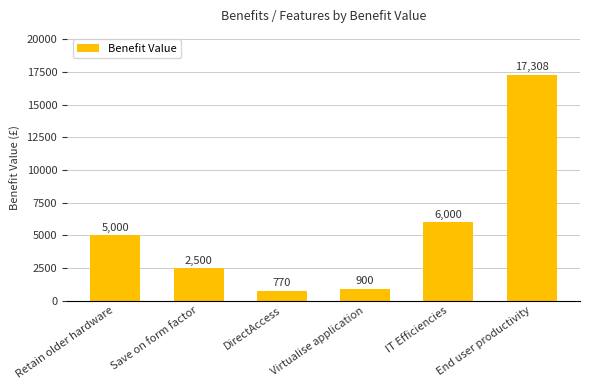

Which label corresponds to the largest value in the chart?

End user productivity